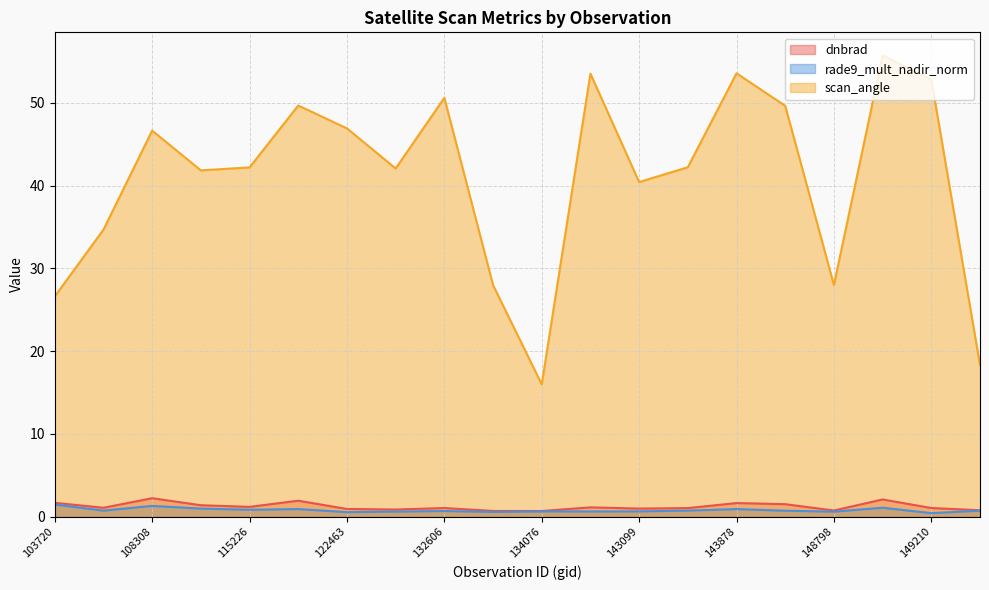

At how many categories does at least one series exceed 23?

18